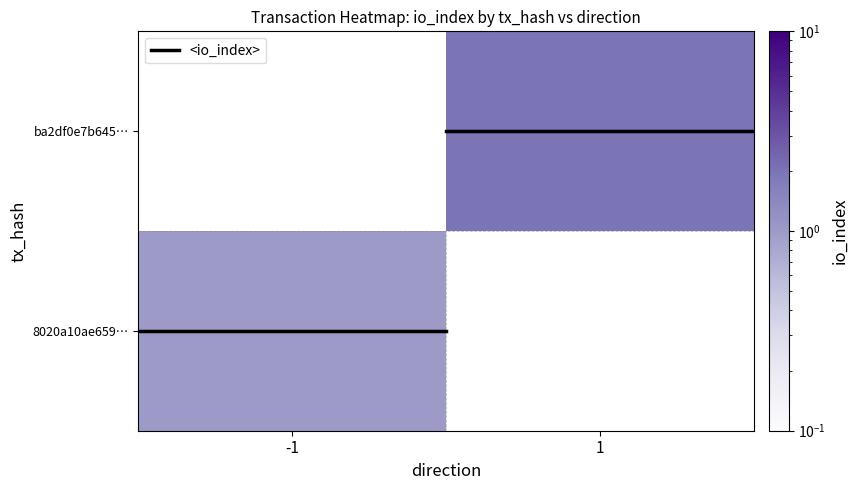

How many data points does each series have?

2